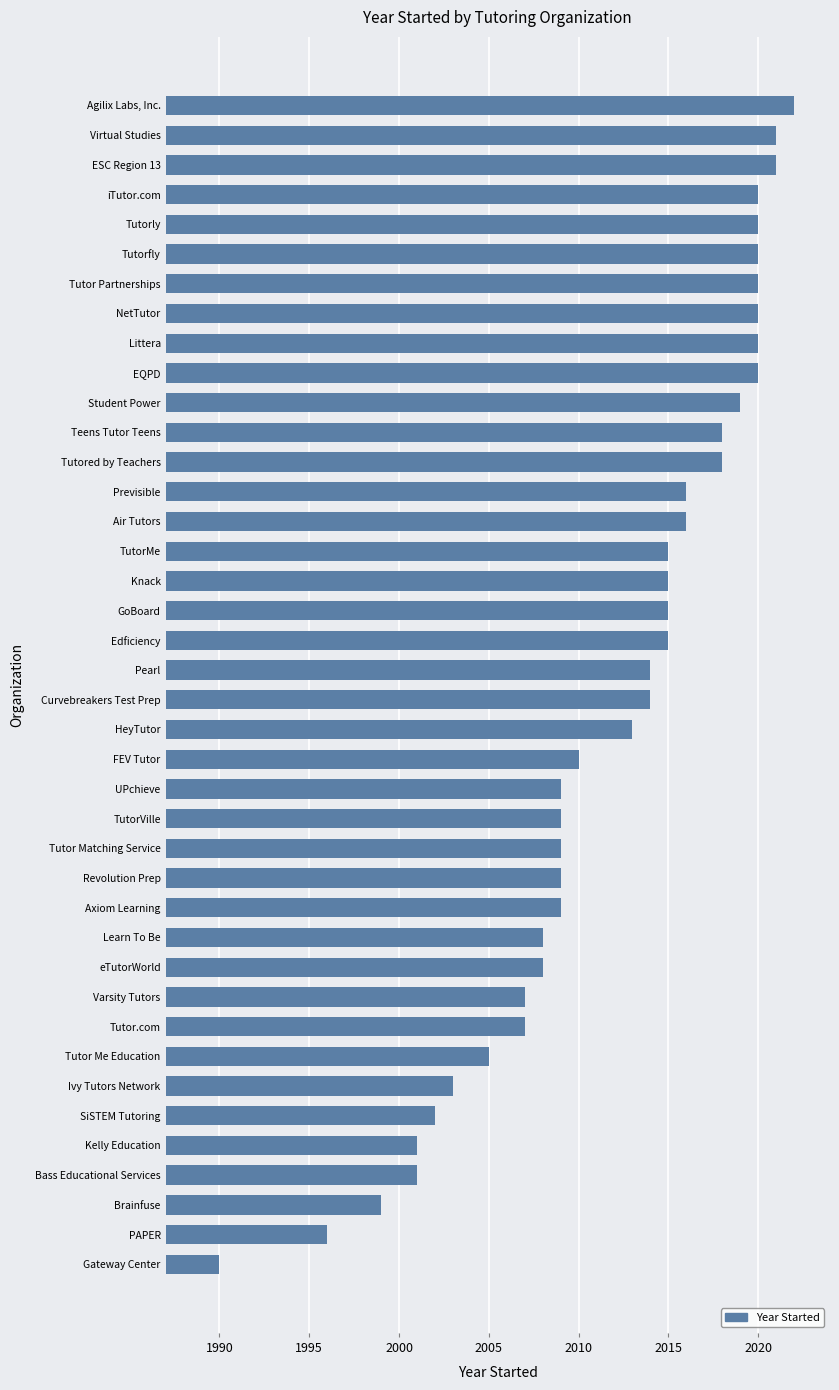

Approximately how many times larger is the value at ESC Region 13 compared to Learn To Be?

1.0